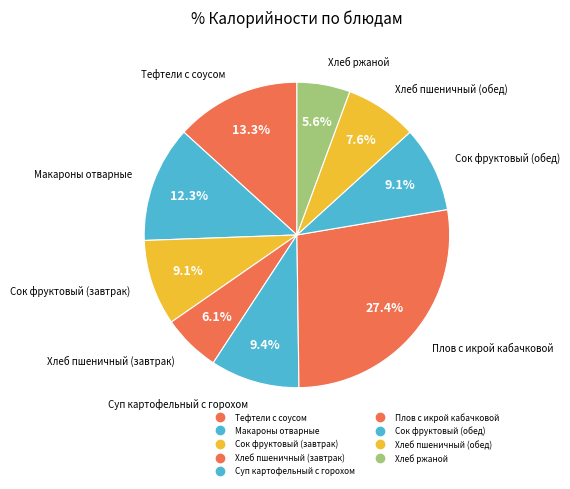

Is the sum of Суп картофельный с горохом and Хлеб ржаной greater than half?

No